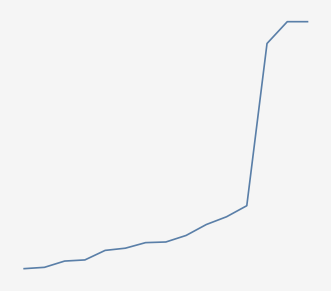

Is this an area chart (filled region under the line)?

No